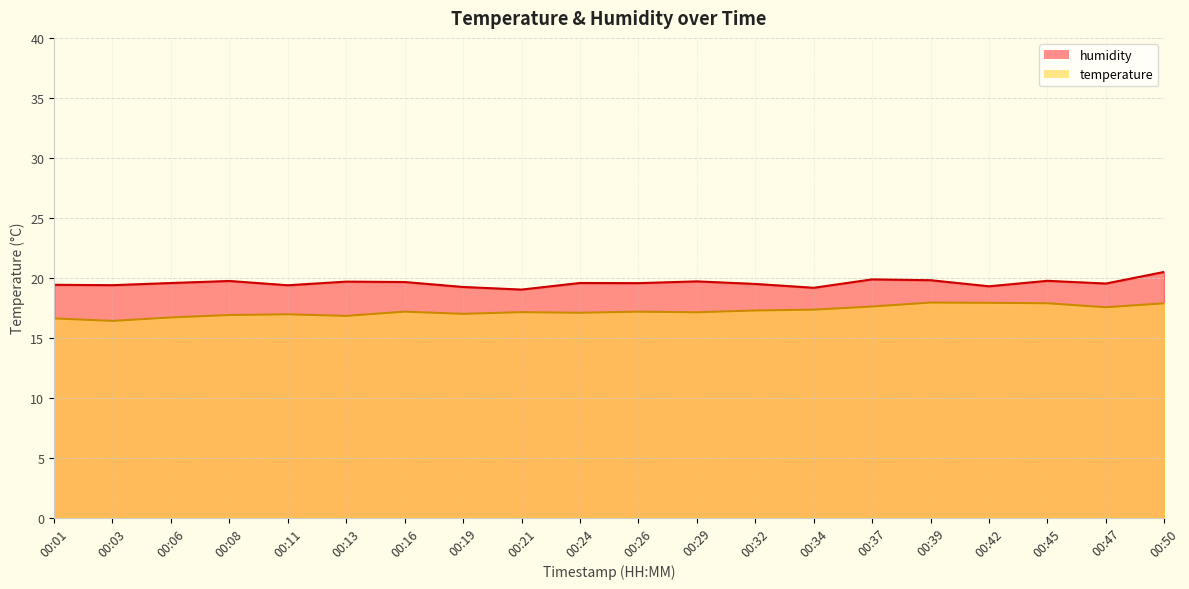

List the labels in order of value, smallest first.

00:03, 00:01, 00:06, 00:13, 00:08, 00:11, 00:19, 00:24, 00:29, 00:21, 00:16, 00:26, 00:32, 00:34, 00:47, 00:37, 00:45, 00:50, 00:42, 00:39